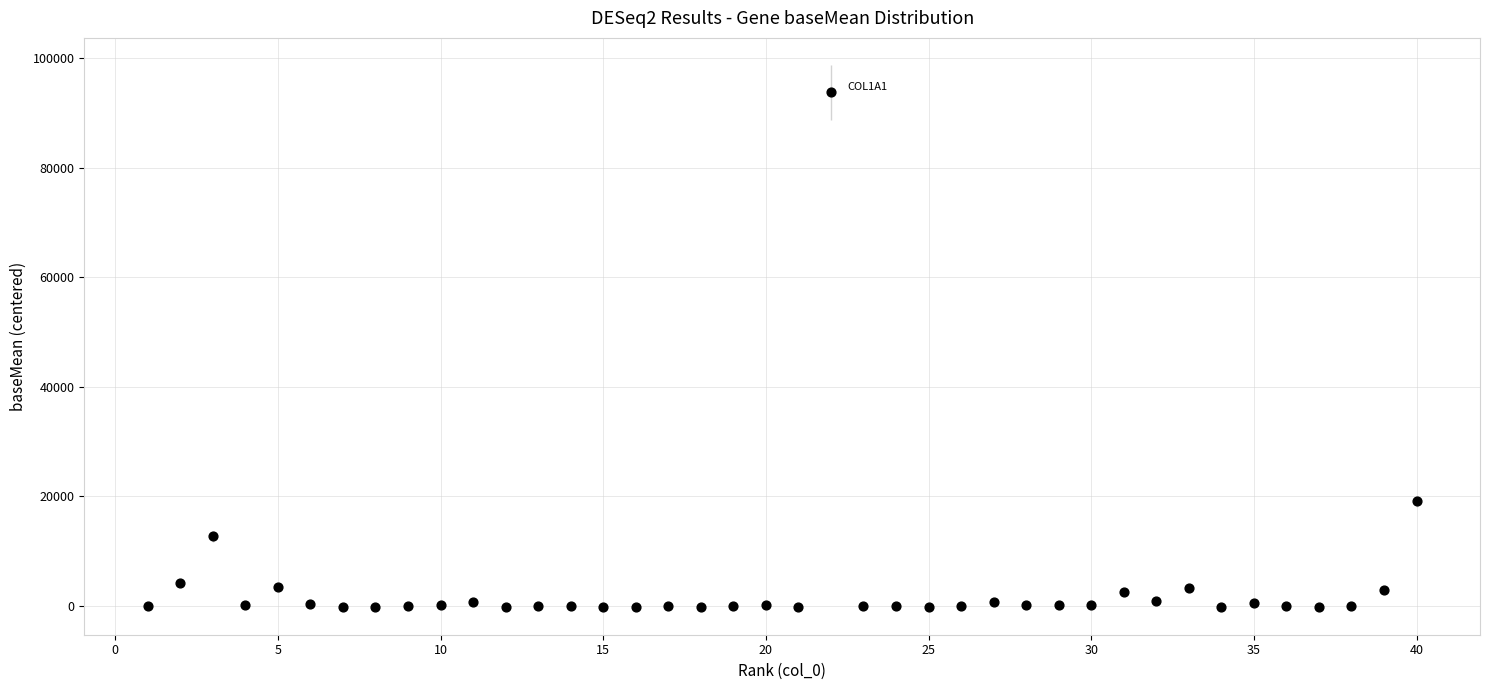

What is the range of X values (max minus min)?

39.0